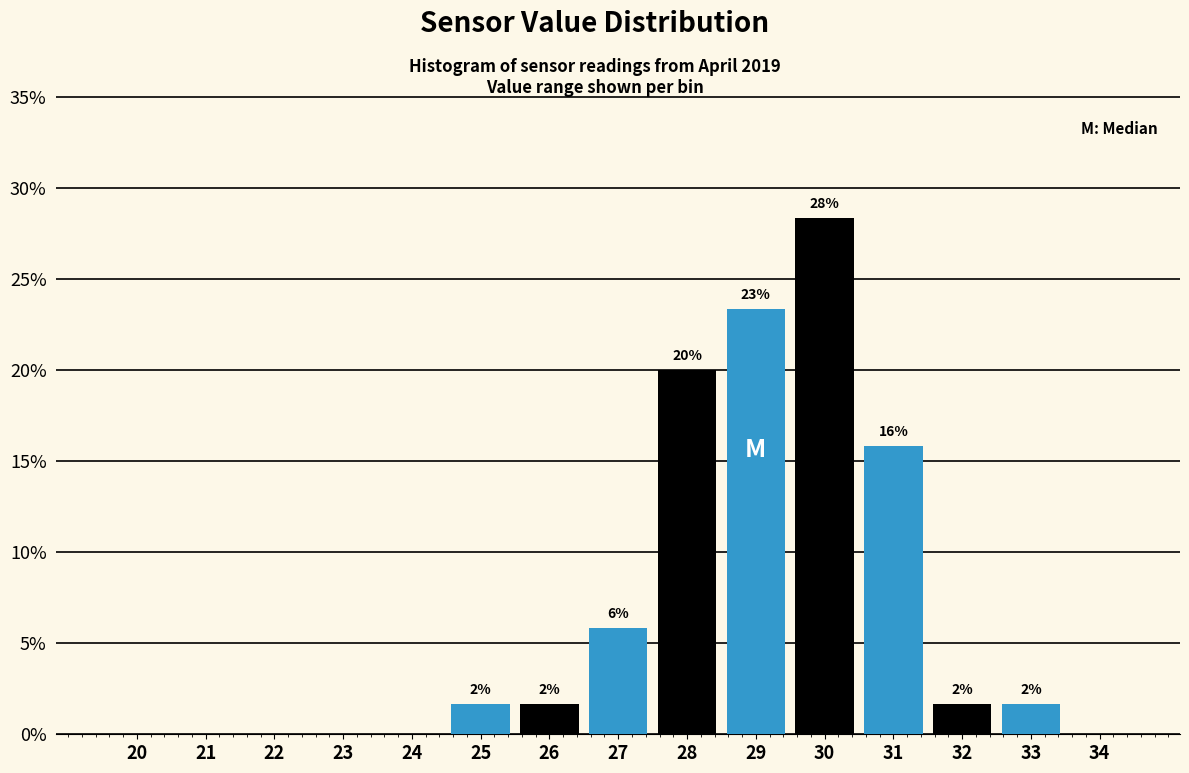

Are the bars horizontal?

No